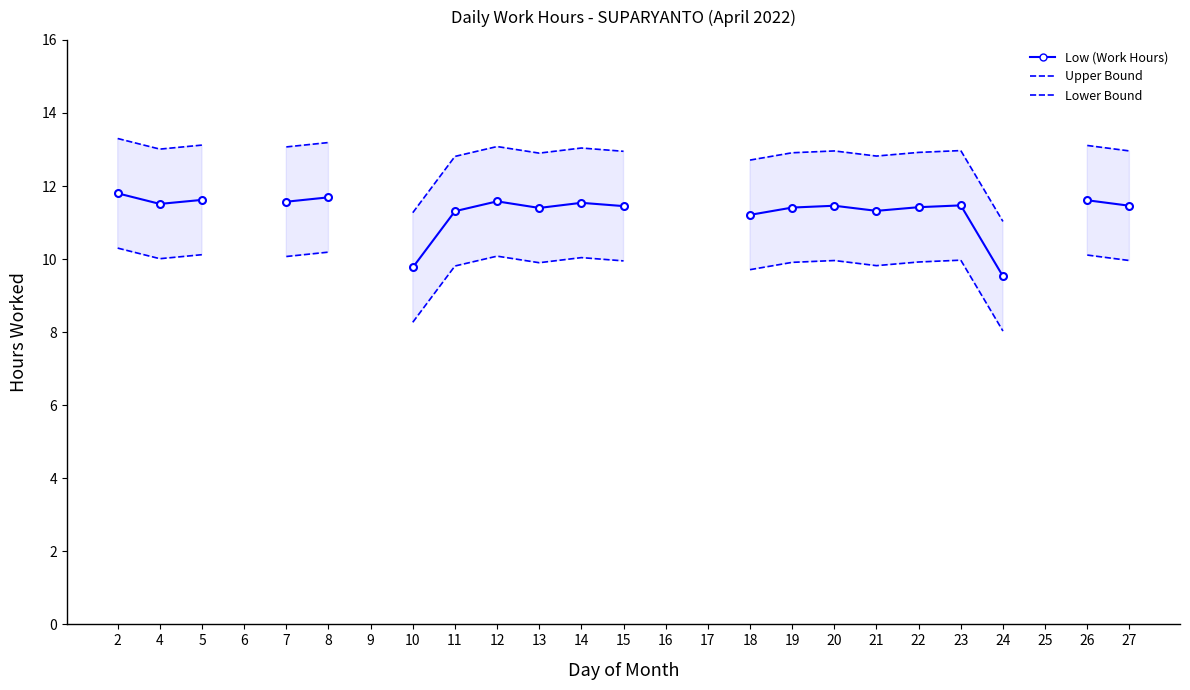

Where is the first local maximum for Upper Bound?

12